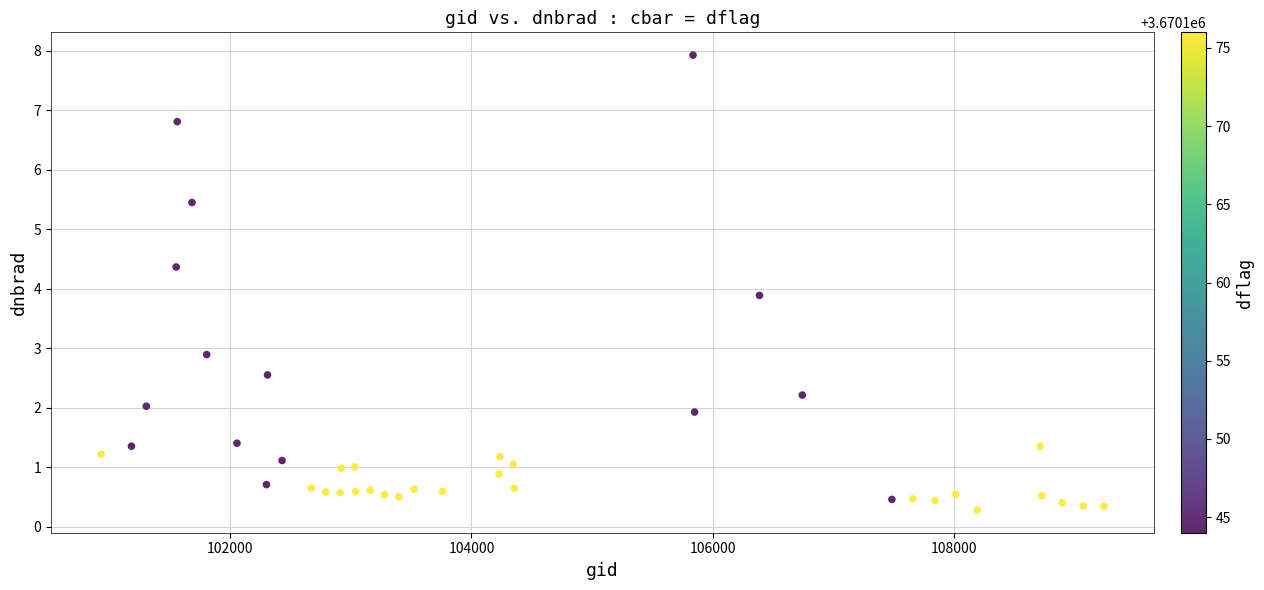

What Y value in the scatter plot is closest to 4?

3.9